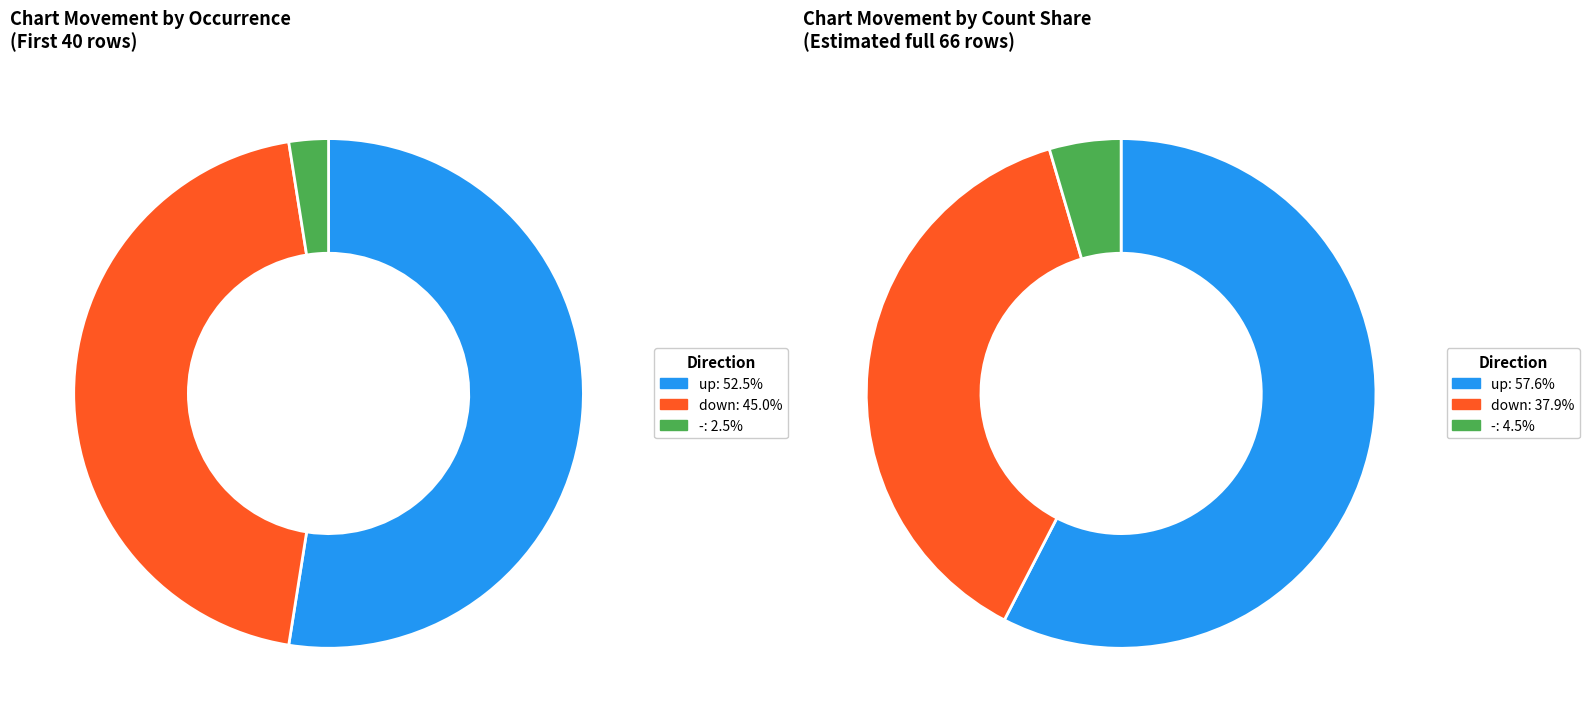

Count the number of slices in the pie.

3